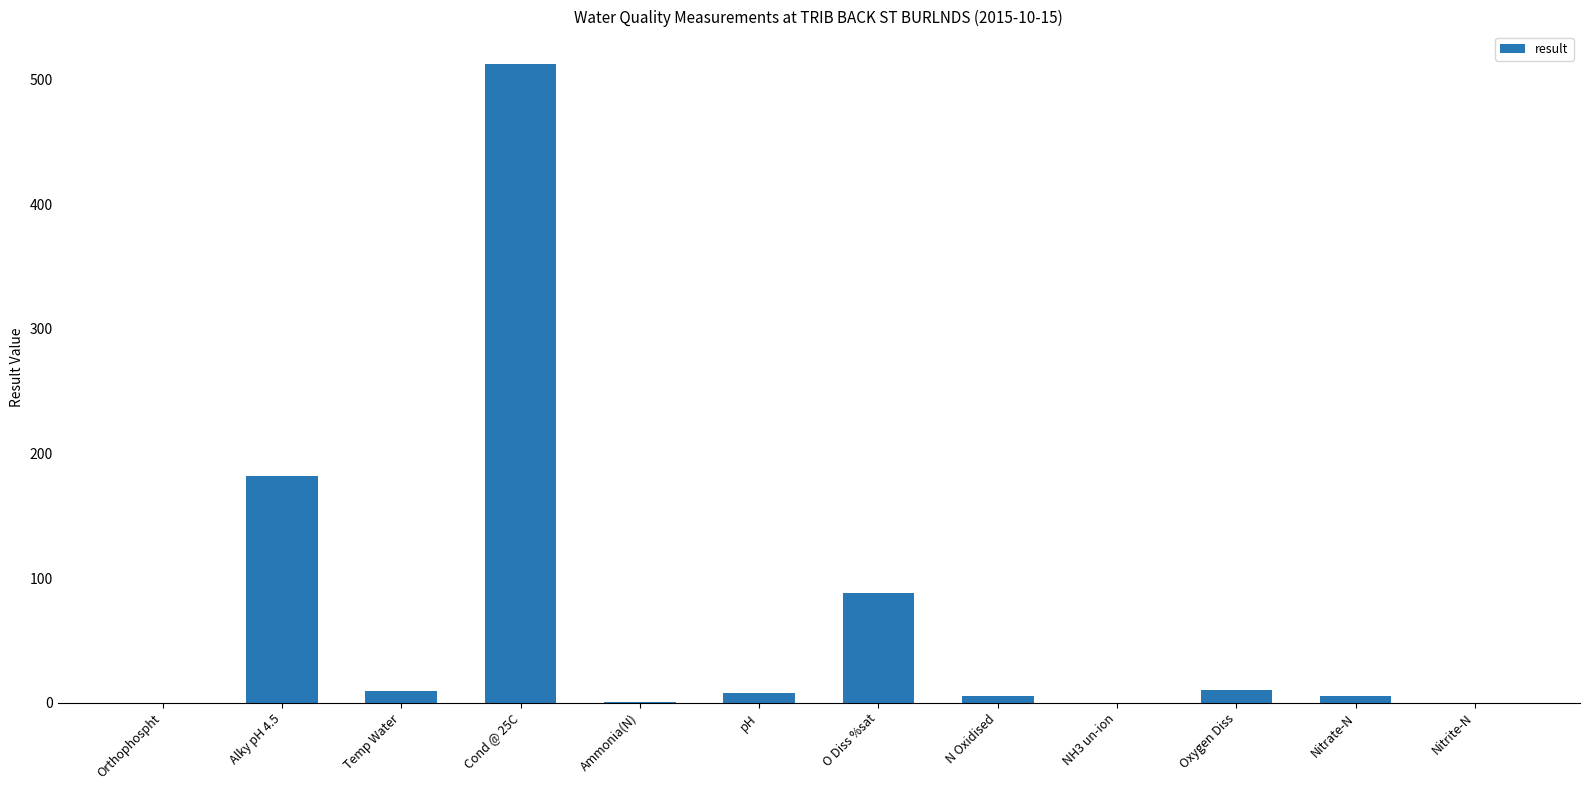

Where is the data nearest to the value 256?

Alky pH 4.5